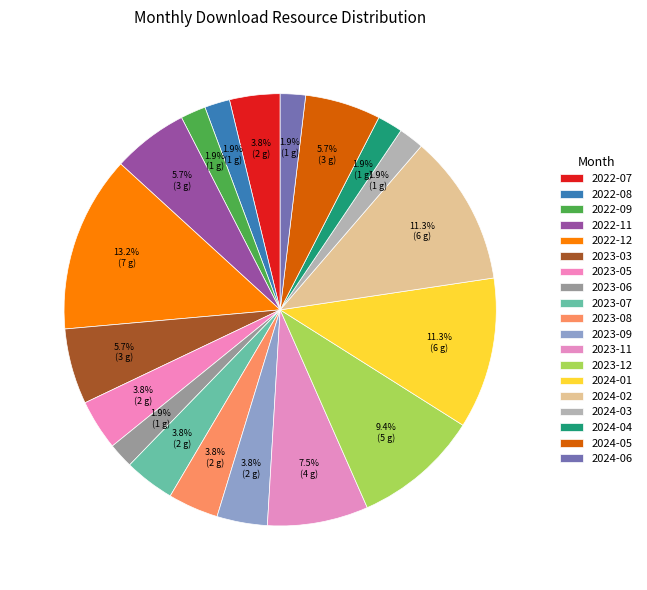

Count the number of slices in the pie.

19